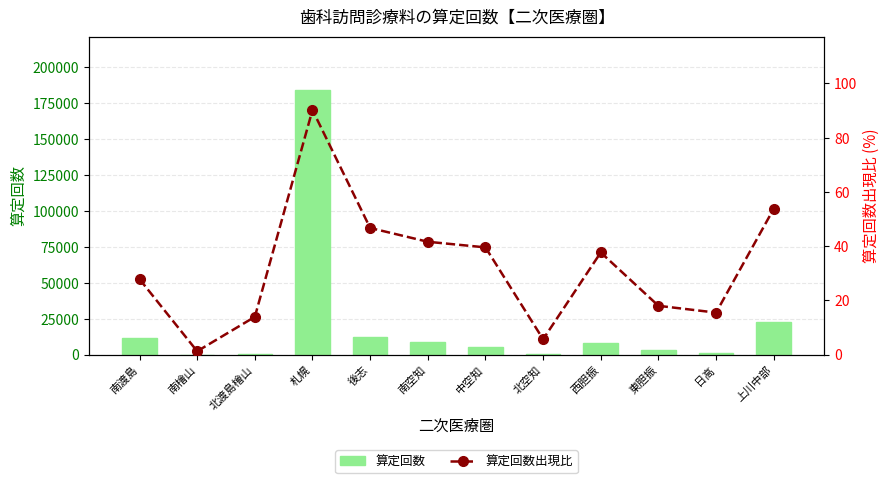

What are all the series names shown in the legend?

算定回数, 算定回数出現比